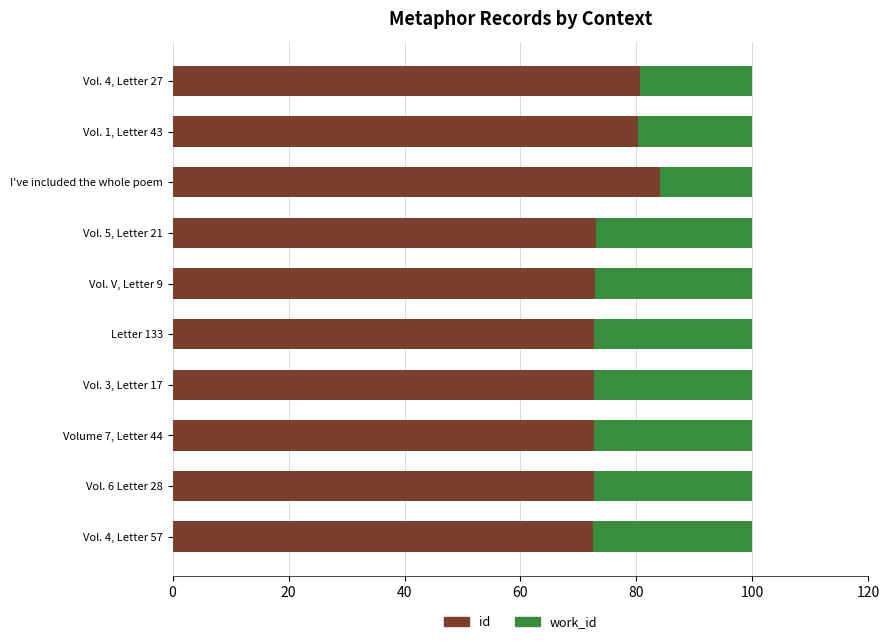

Where is id nearest to the value 78?

Vol. 1, Letter 43